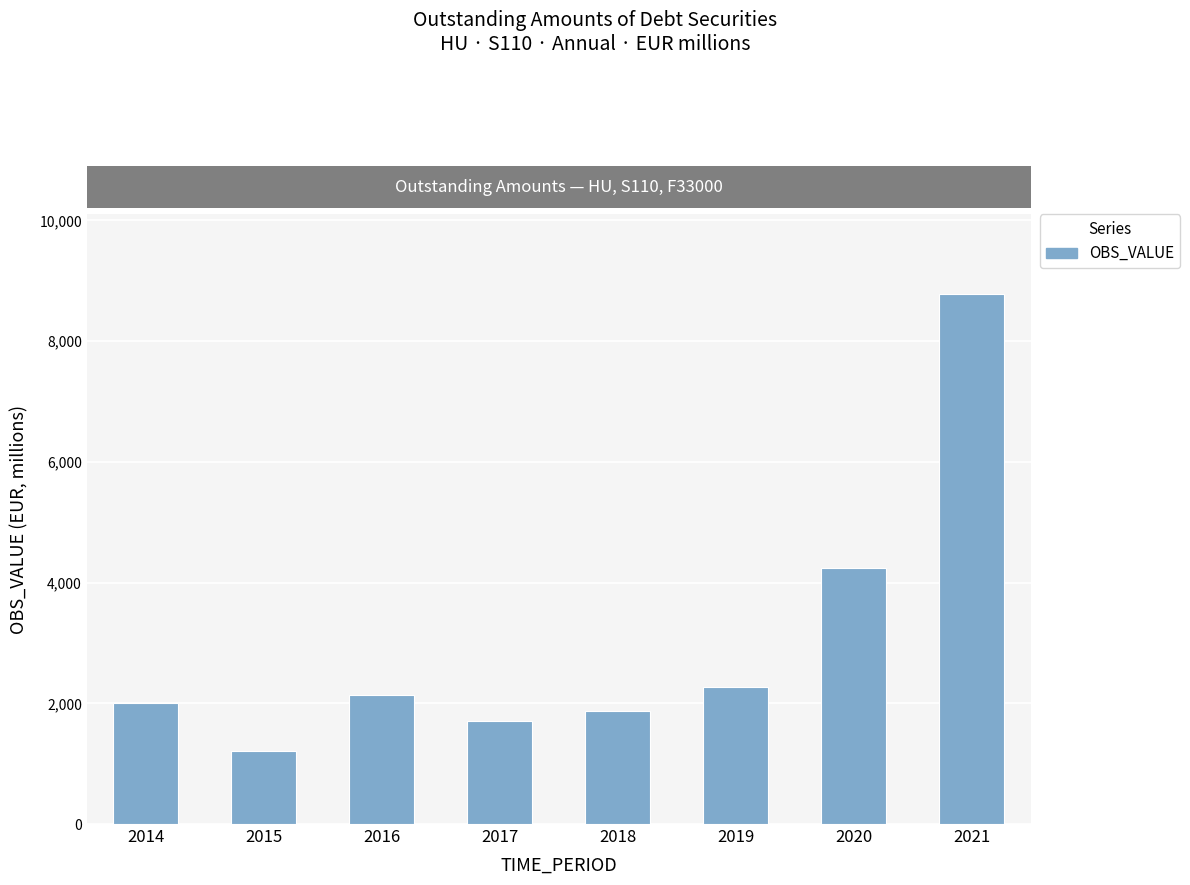

True or false: the data shows 4238.9 at 2020.

True